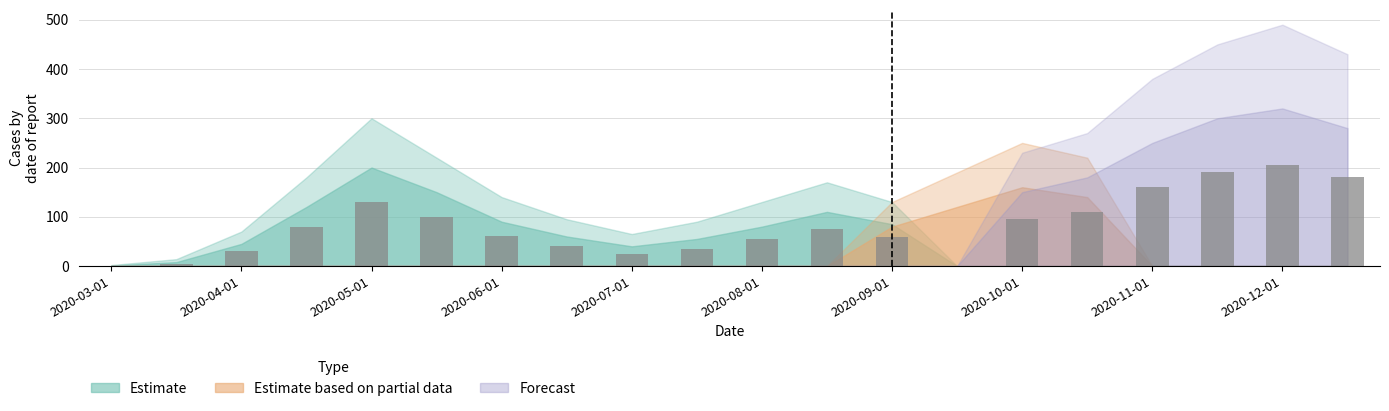

What is the maximum value shown in the chart?

205